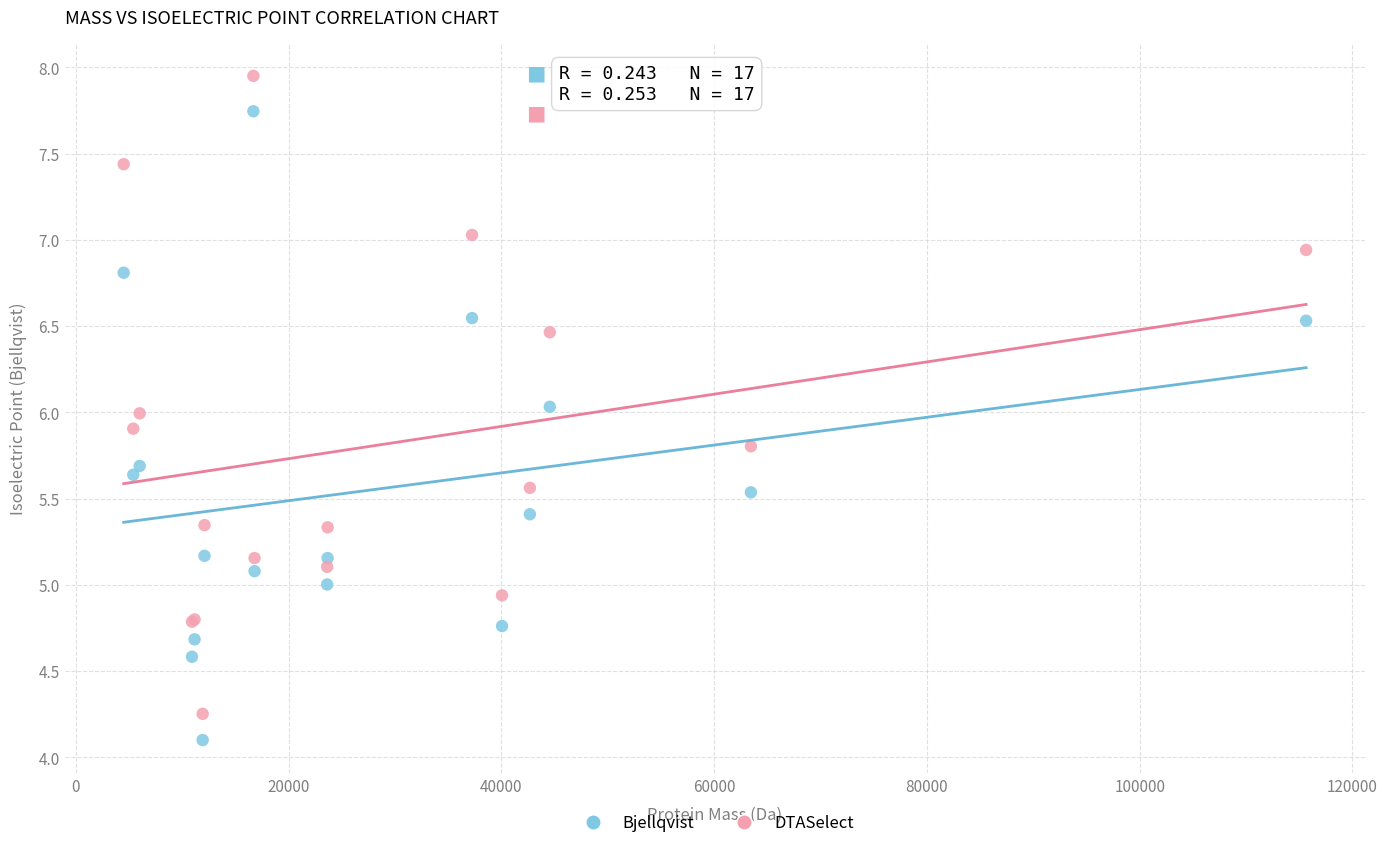

Which series contains the highest Y value?

DTASelect